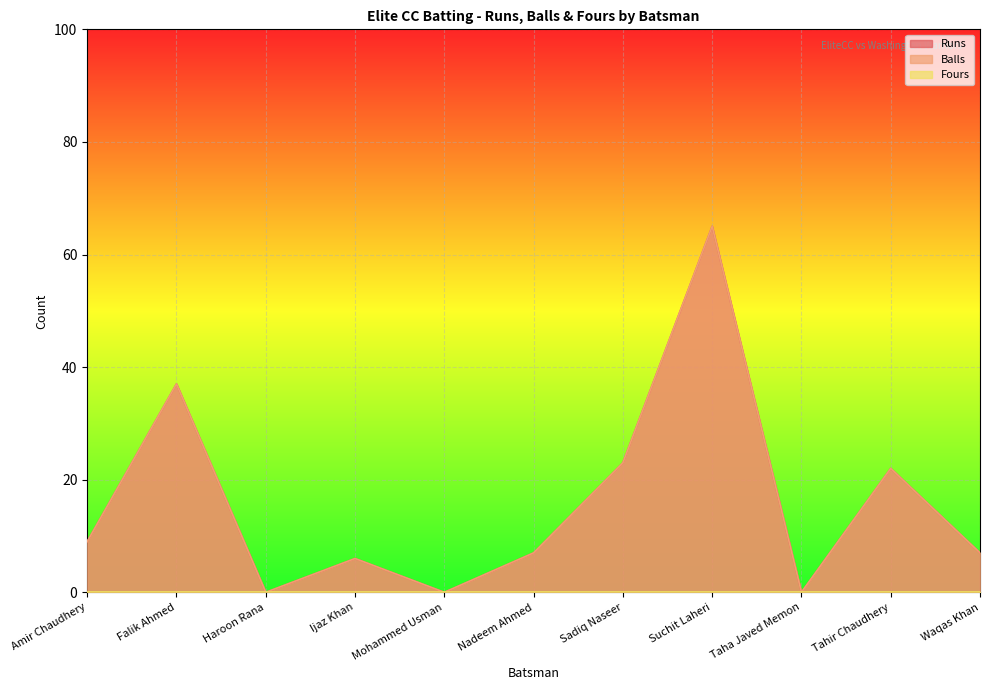

How many interior local valleys does the Balls series have?

3